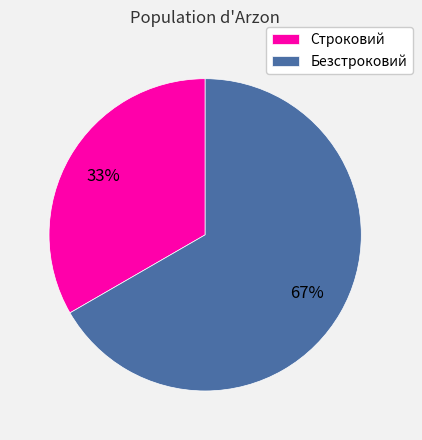

To the nearest percent, what portion does Безстроковий represent?

67%